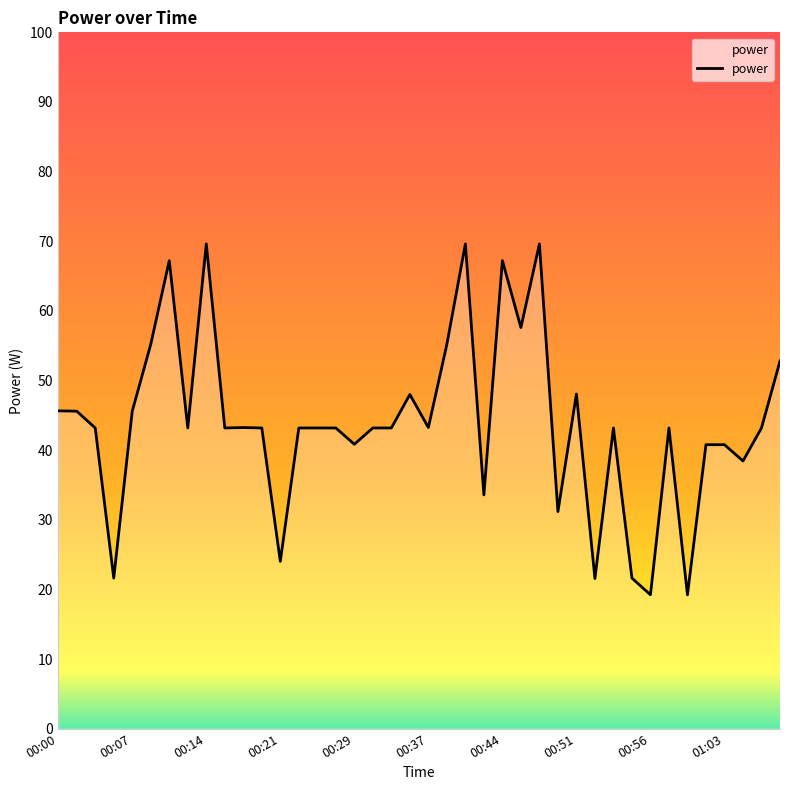

What is the smallest value displayed?

19.2